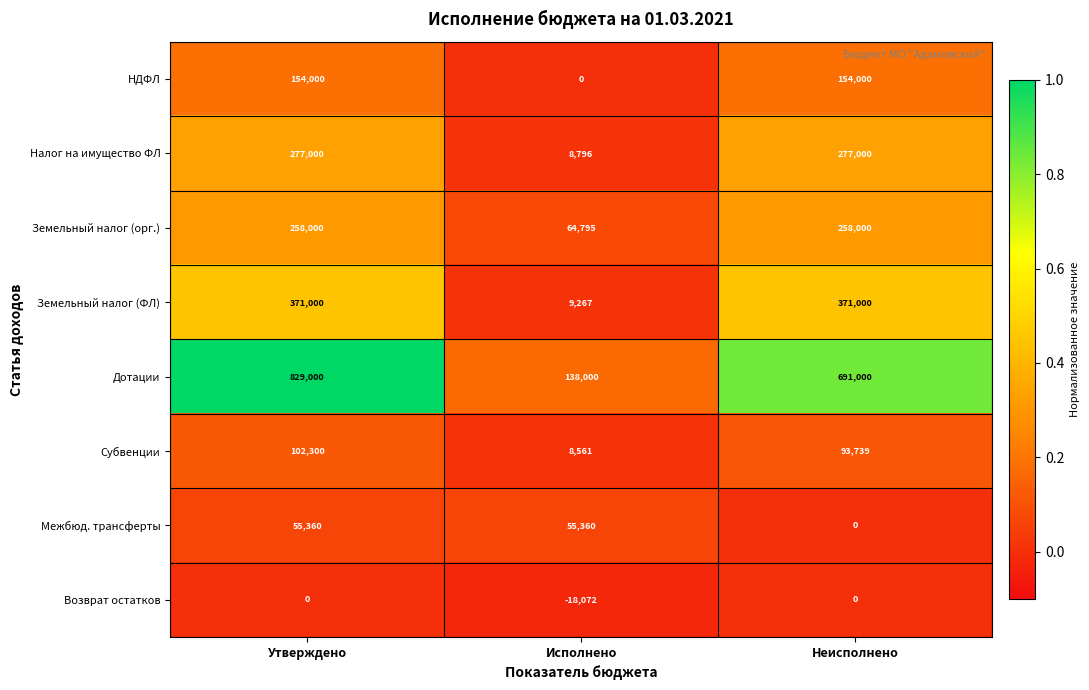

Reading left to right, what are all the values shown in this chart?

НДФЛ: Утверждено=154000	Исполнено=0	Неисполнено=154000
Налог на имущество ФЛ: Утверждено=277000	Исполнено=8796	Неисполнено=277000
Земельный налог (орг.): Утверждено=258000	Исполнено=64795	Неисполнено=258000
Земельный налог (ФЛ): Утверждено=371000	Исполнено=9267	Неисполнено=371000
Дотации: Утверждено=829000	Исполнено=138000	Неисполнено=691000
Субвенции: Утверждено=102300	Исполнено=8561	Неисполнено=93739
Межбюд. трансферты: Утверждено=55360	Исполнено=55360	Неисполнено=0
Возврат остатков: Утверждено=0	Исполнено=-18072	Неисполнено=0